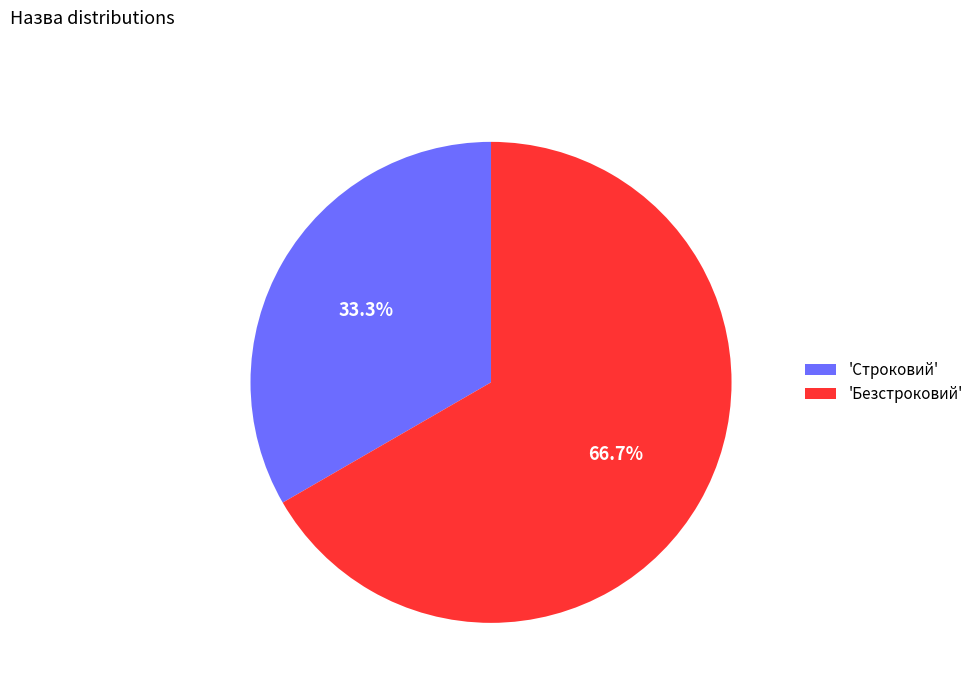

Which has a higher value, 'Безстроковий' or 'Строковий'?

'Безстроковий'